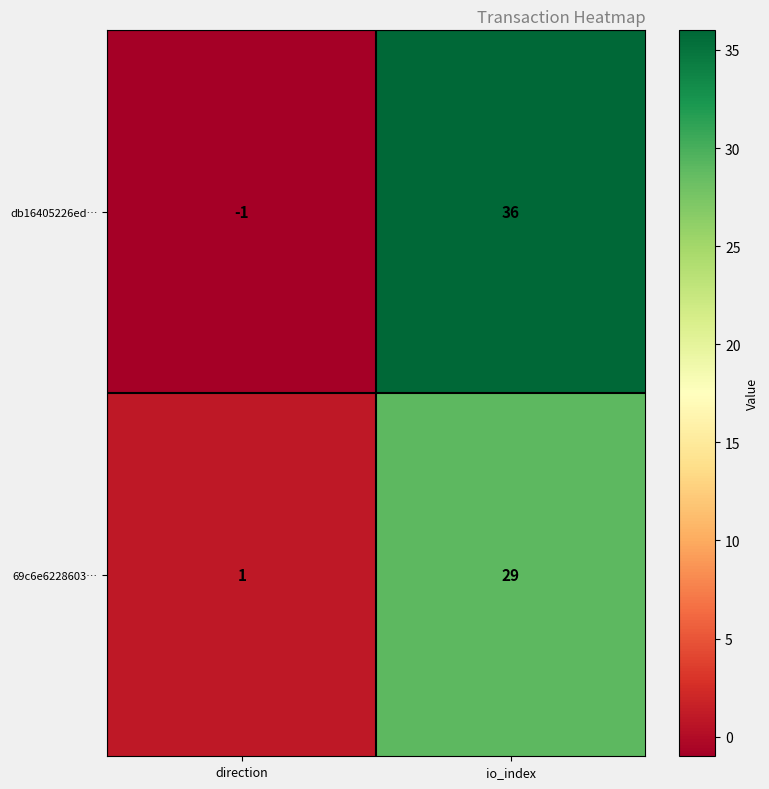

What is the maximum value shown in the chart?

36